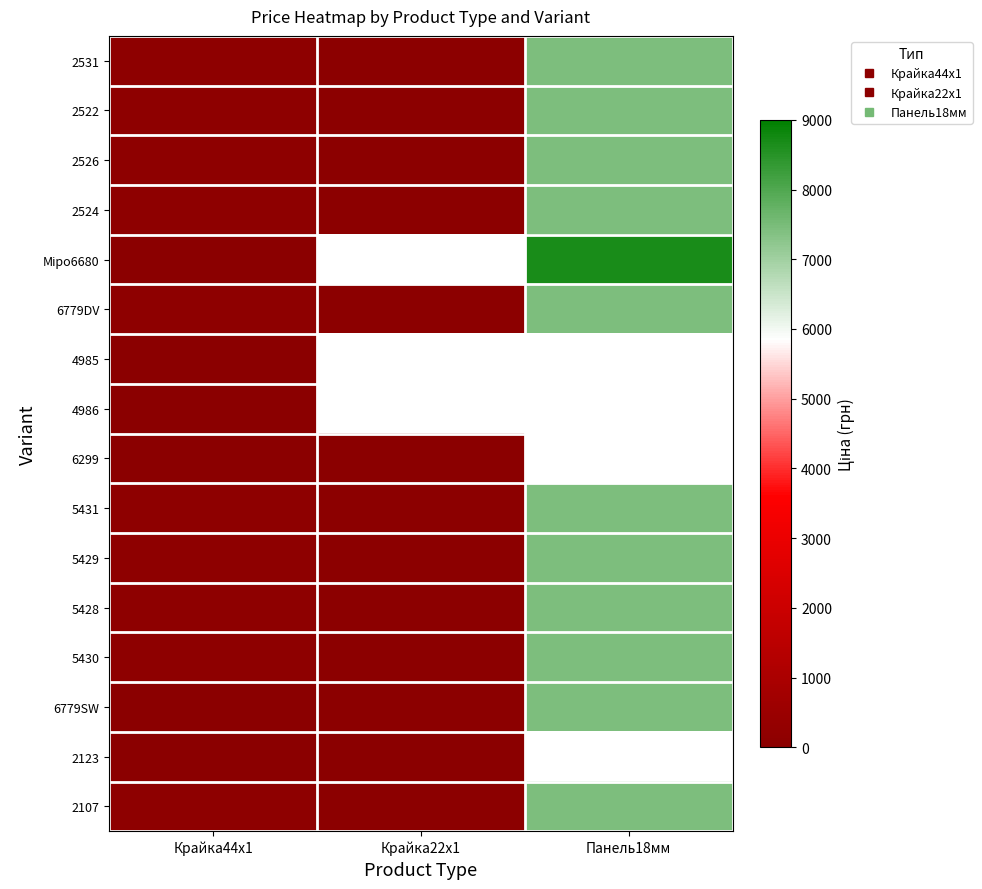

What is the difference between the maximum and minimum values in the 2522 series?

7388.7